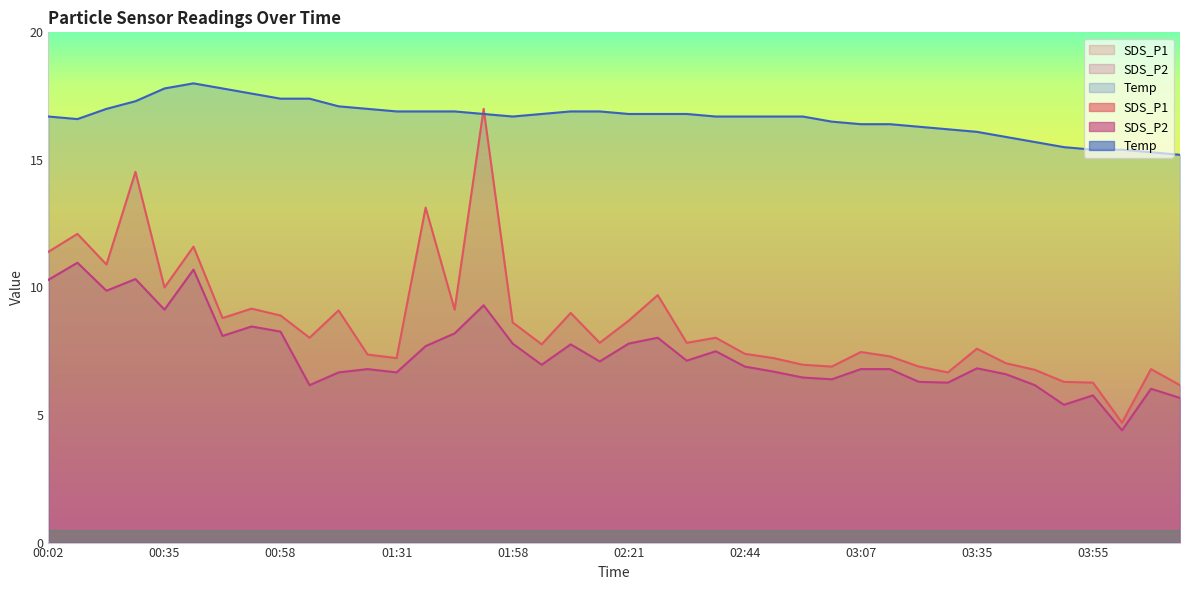

Where is Temp nearest to the value 16?

03:41